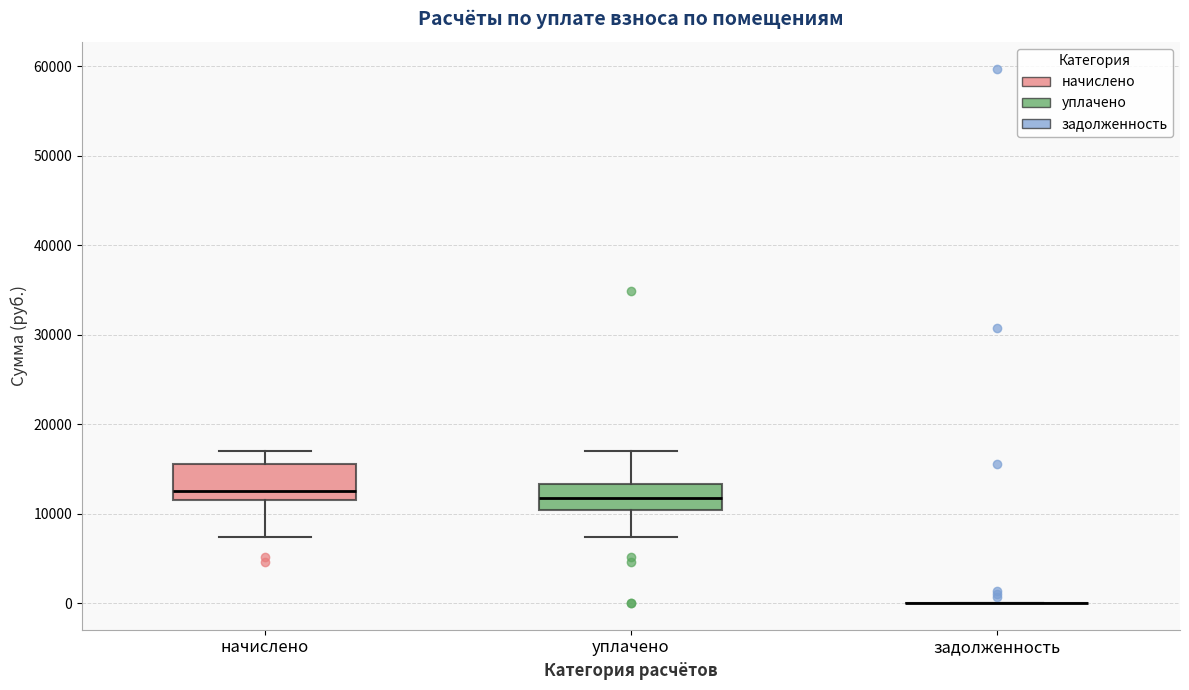

Reading left to right, transcribe this box plot: for each box, give where its median line is, the range the box spans, and where its two whiskers end, as read against the y-axis. The values are not printed on the chart, so give them approximately, as read against the axis.

начислено: median 12000, box 11000 to 16000, whiskers 7000 to 17000
уплачено: median 12000, box 10000 to 13000, whiskers 7000 to 17000
задолженность: box collapsed to a line at 0, whiskers 0 to 0